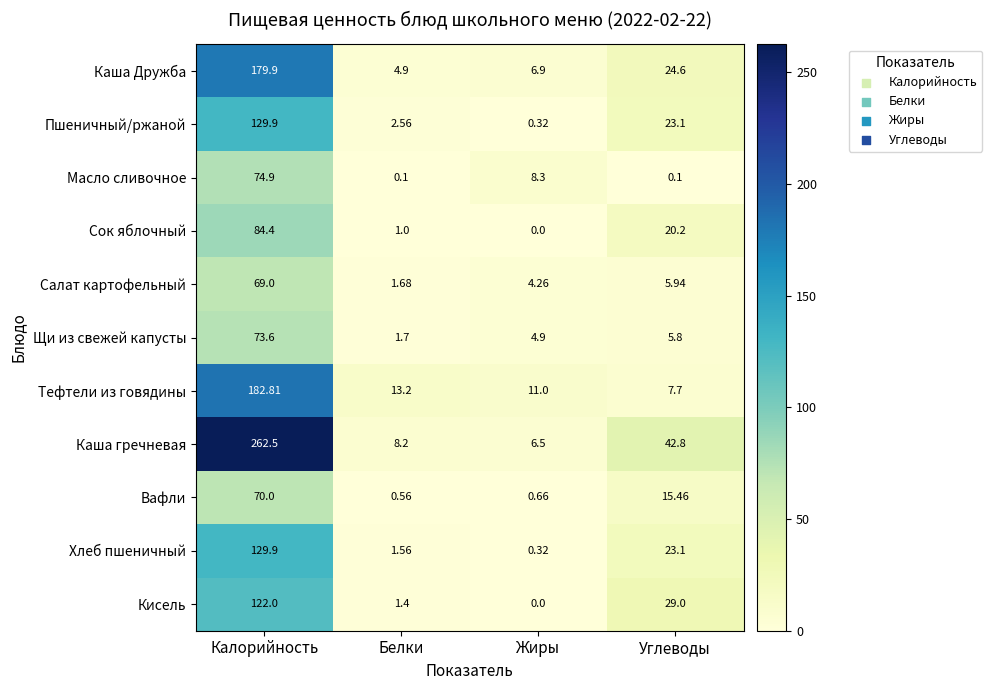

Which series has the largest range (max minus min)?

Каша гречневая